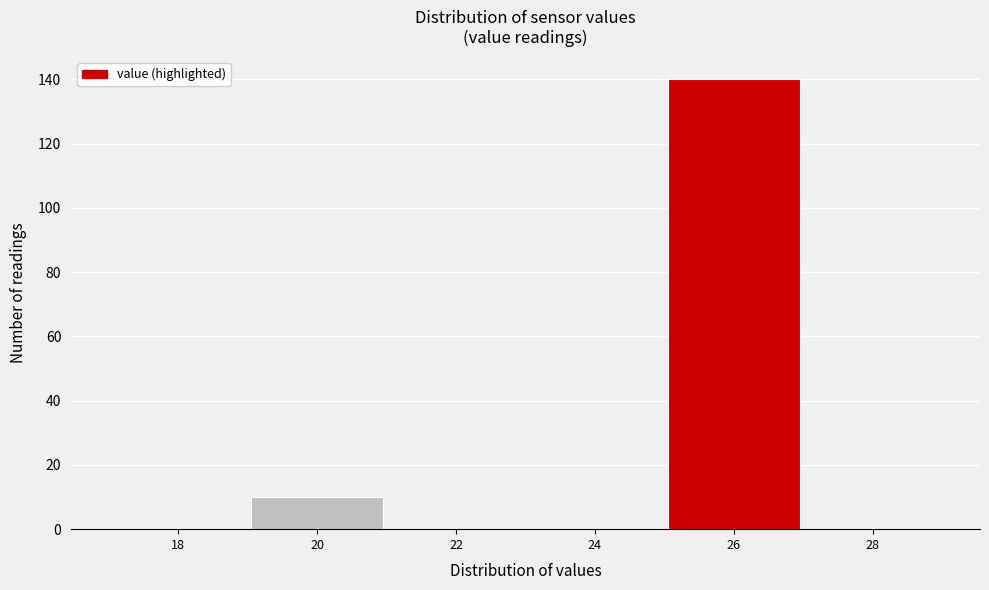

Reading right to left, transcribe all the data shown in this chart.

28=0	26=140	24=0	22=0	20=10	18=0